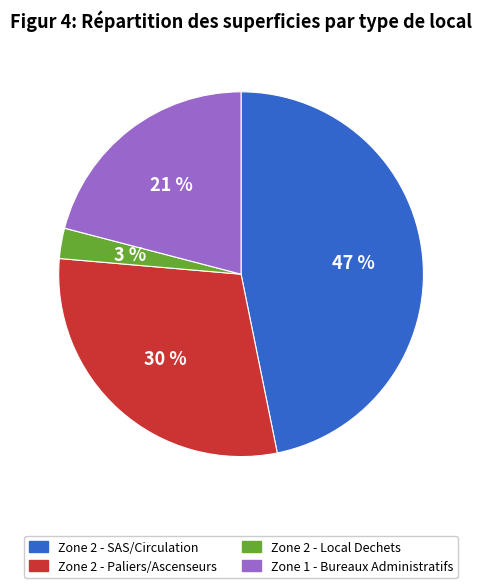

To the nearest percent, what is the difference between the largest and smallest slice percentages?

44%